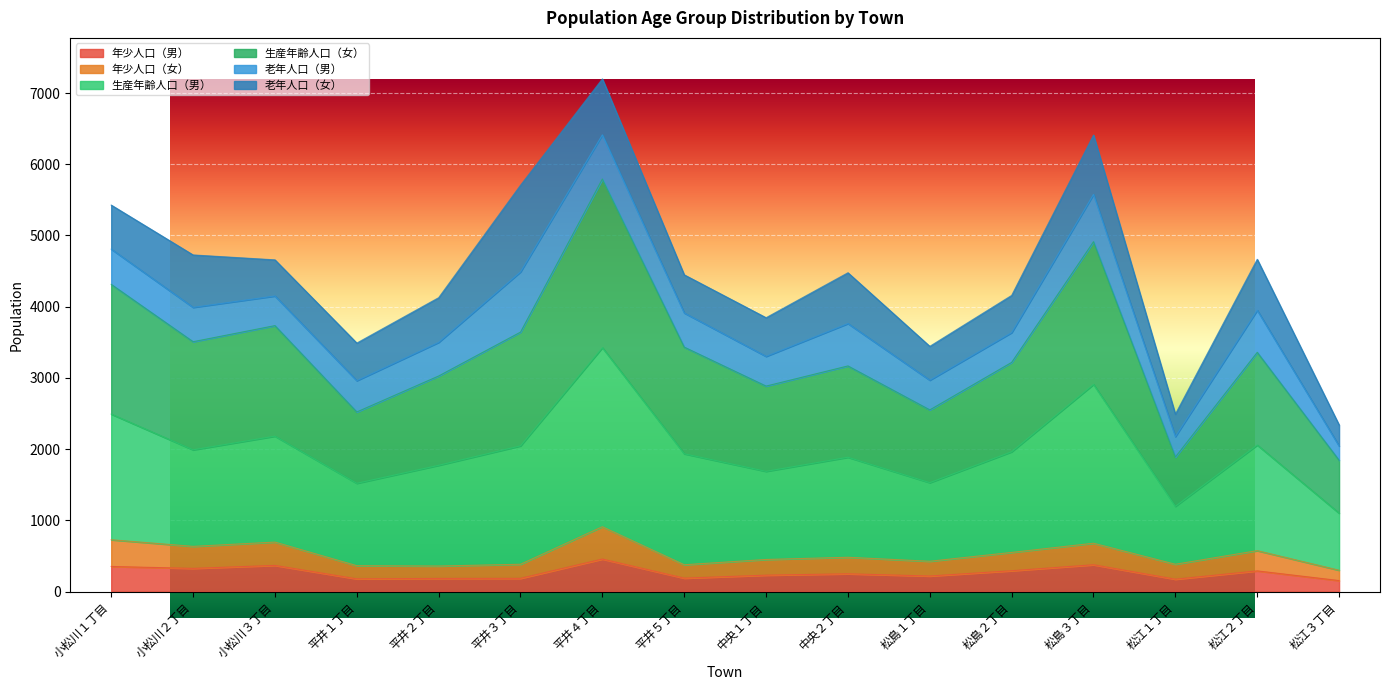

The value of 年少人口（女） at 平井２丁目 is 72. True or false?

False